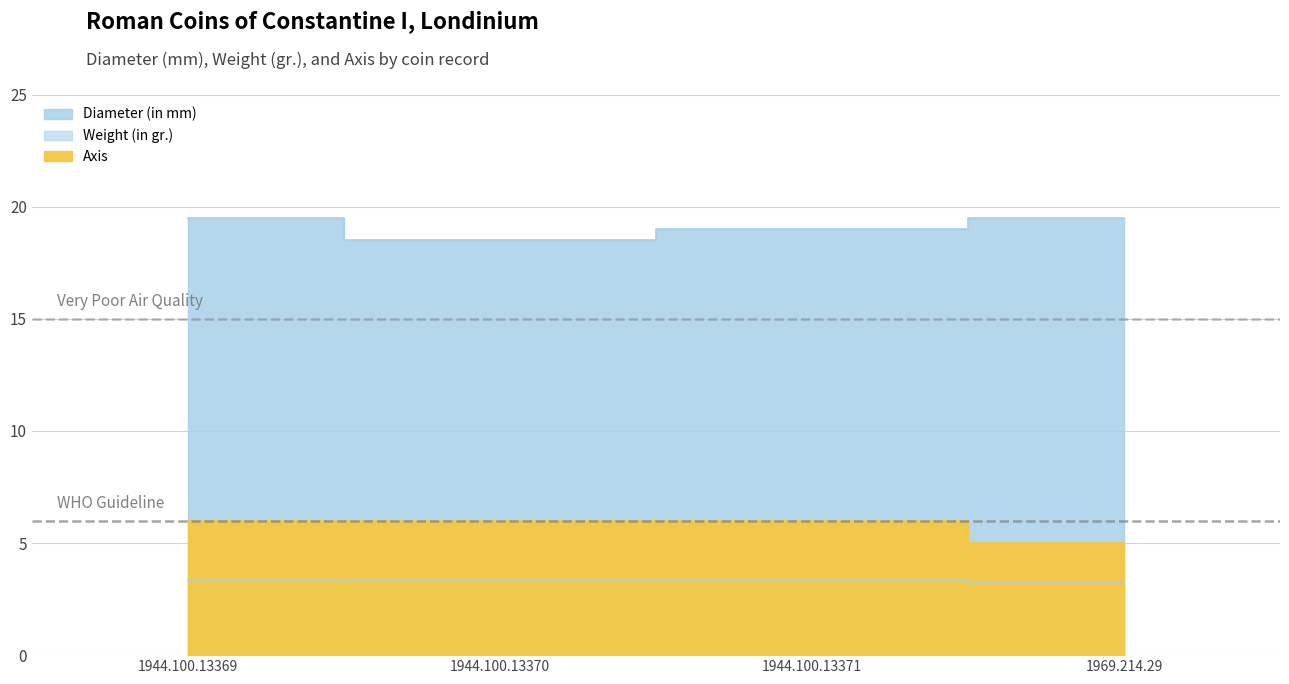

True or false: Axis has a value of 8.3 at 1969.214.29.

False